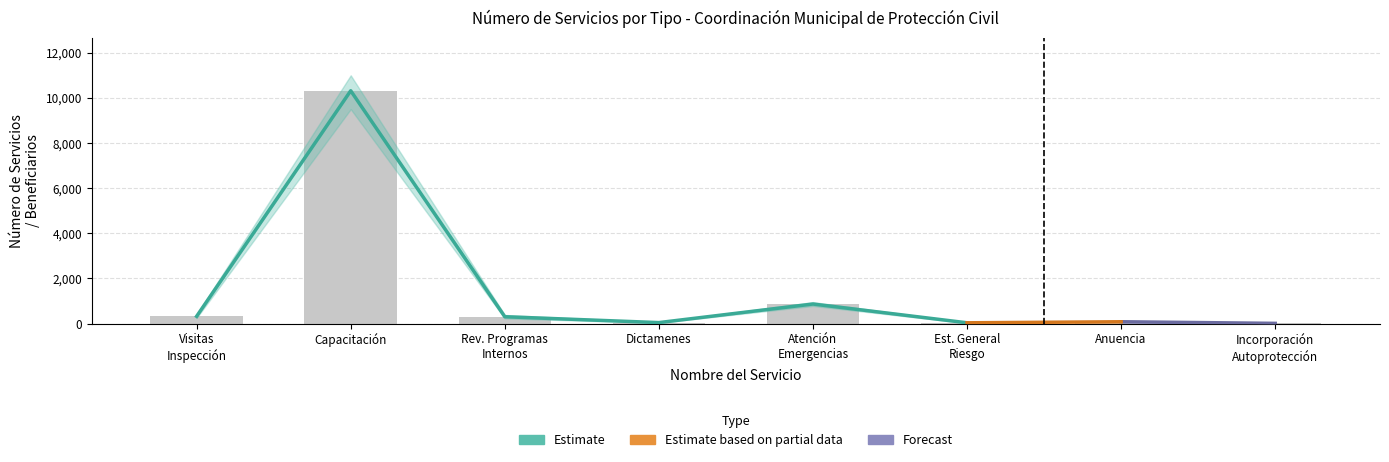

What is the difference between the maximum and minimum values?

10307